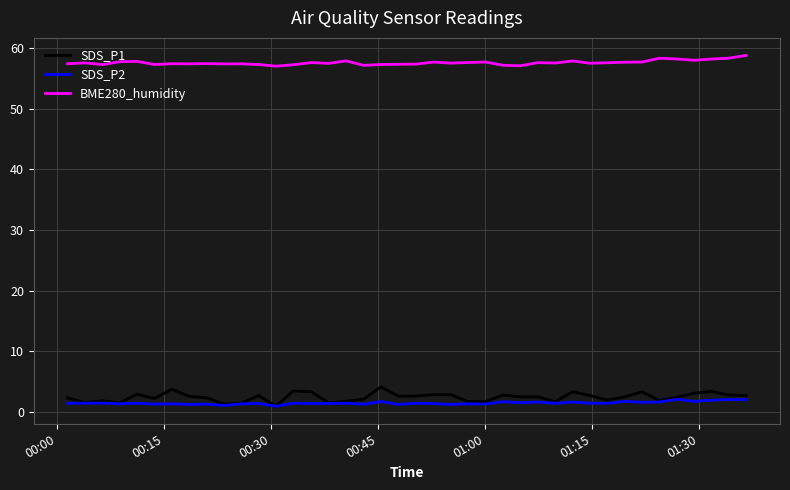

True or false: BME280_humidity and SDS_P2 cross at least once.

False